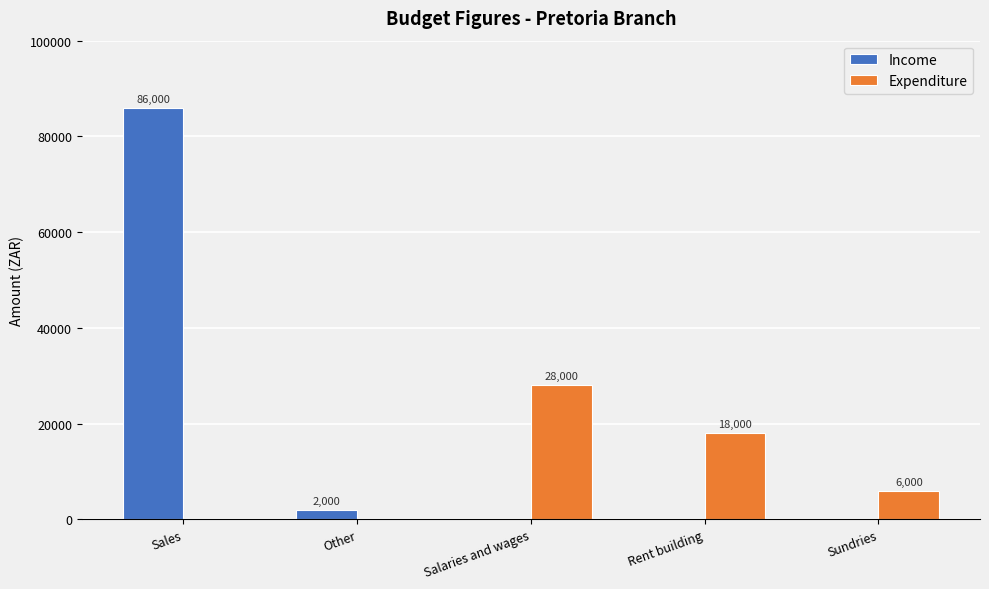

How many distinct data groups are displayed?

2